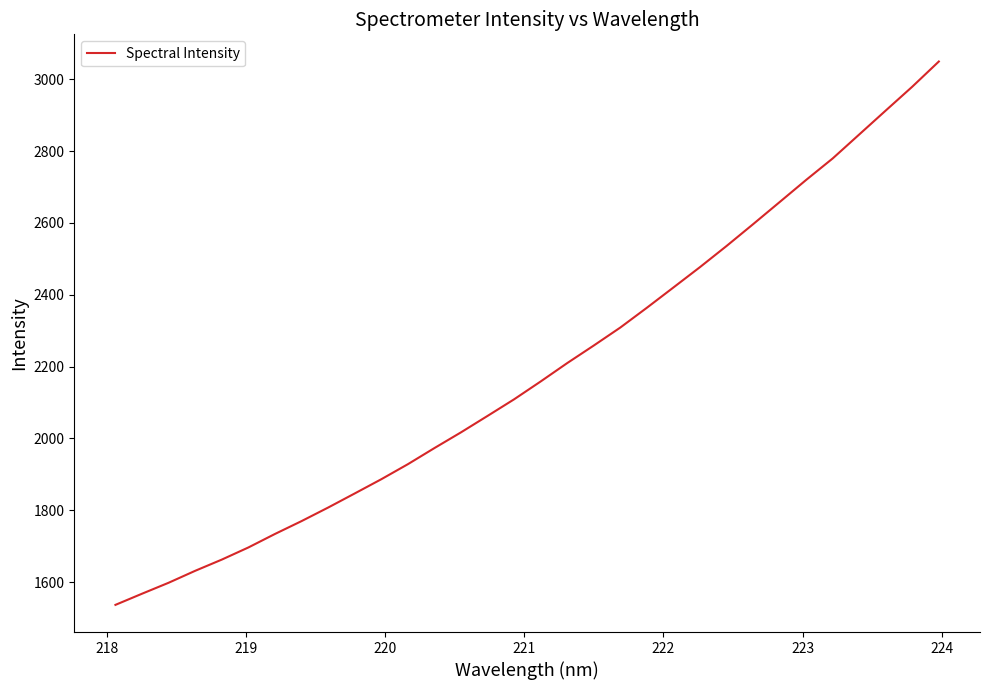

What is the maximum value shown in the chart?

3049.7